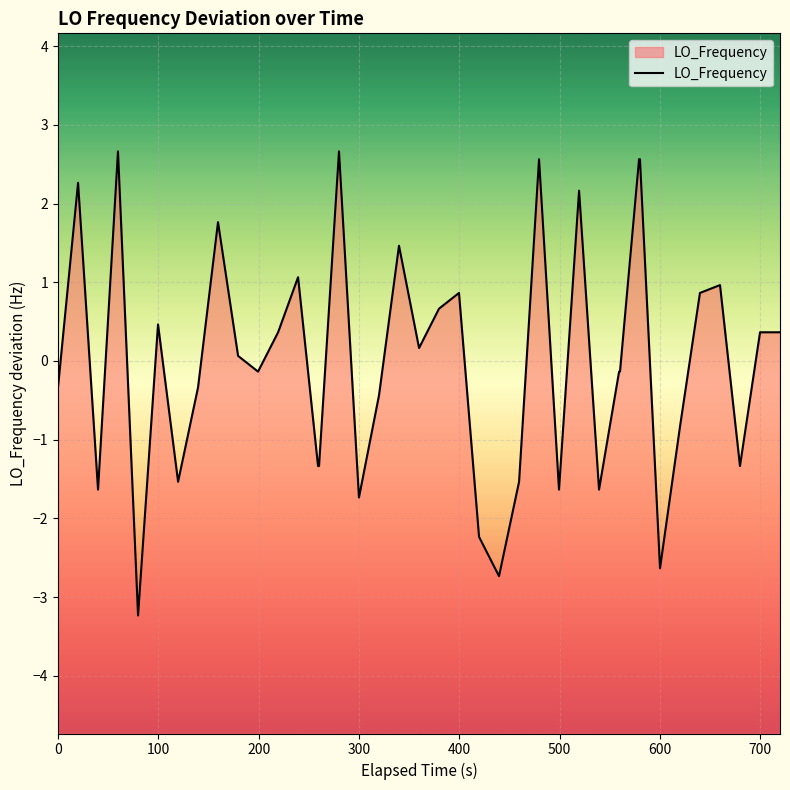

True or false: there are more than 1 points higher than both neighbors.

True